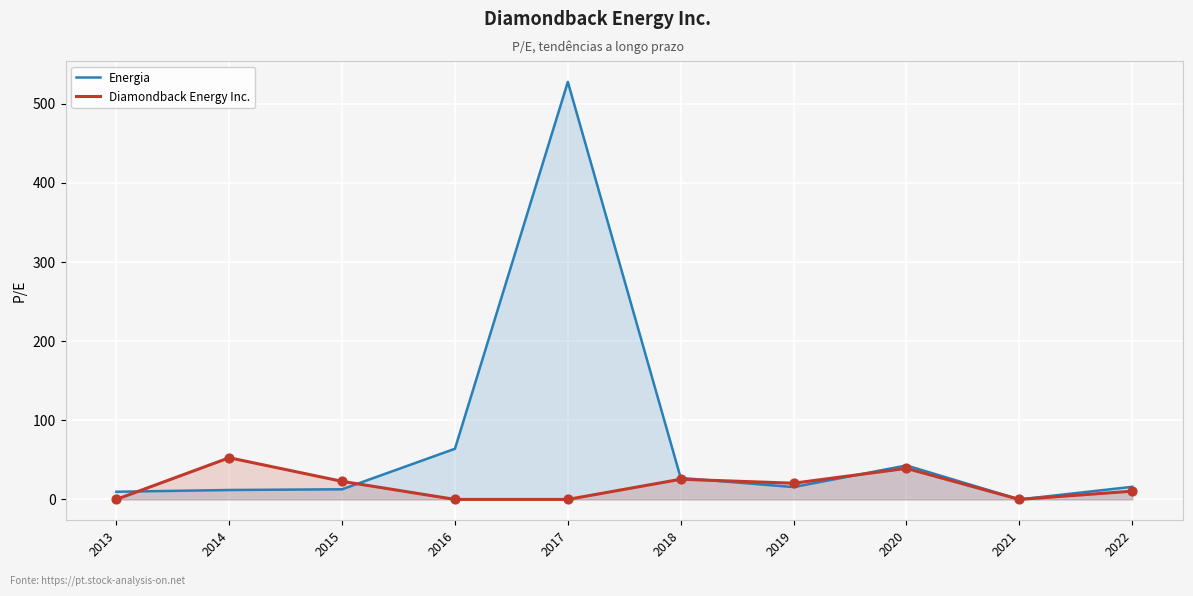

Which series contains the lowest Y value?

Energia